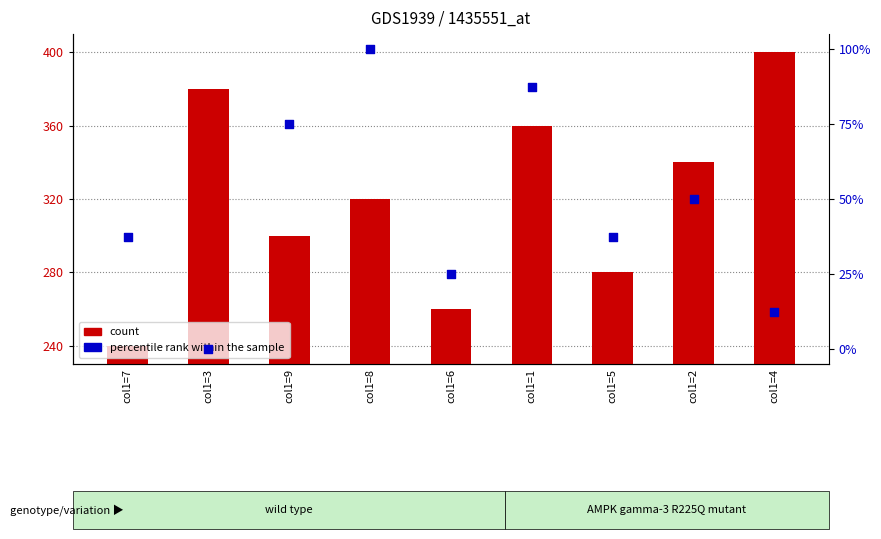

At how many categories does at least one series exceed 50?

9